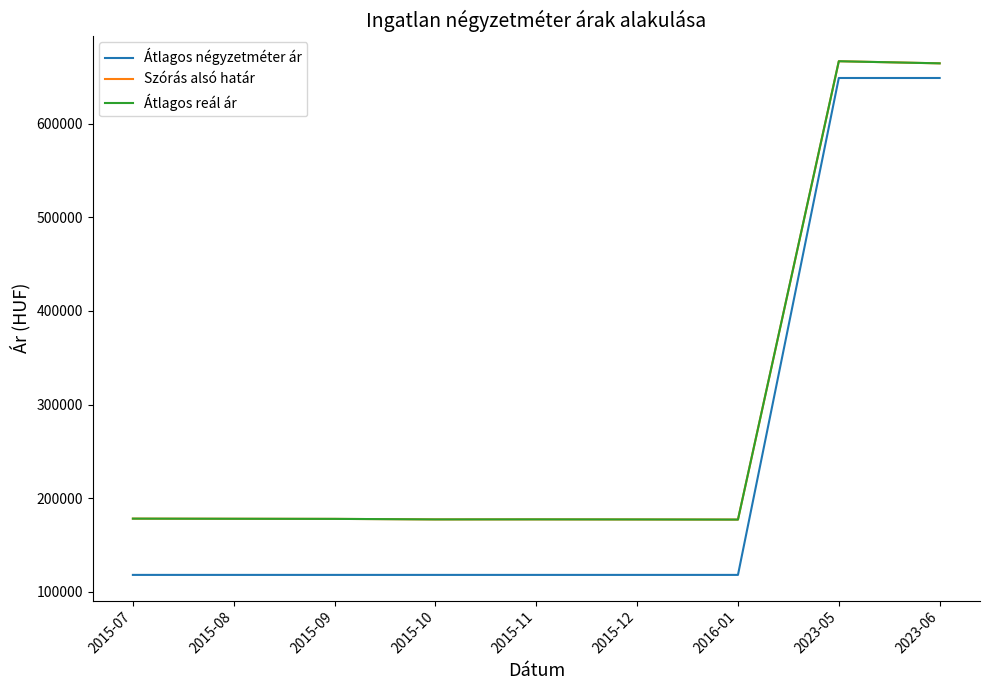

Which has a higher value, 2015-12 or 2015-11?

2015-12